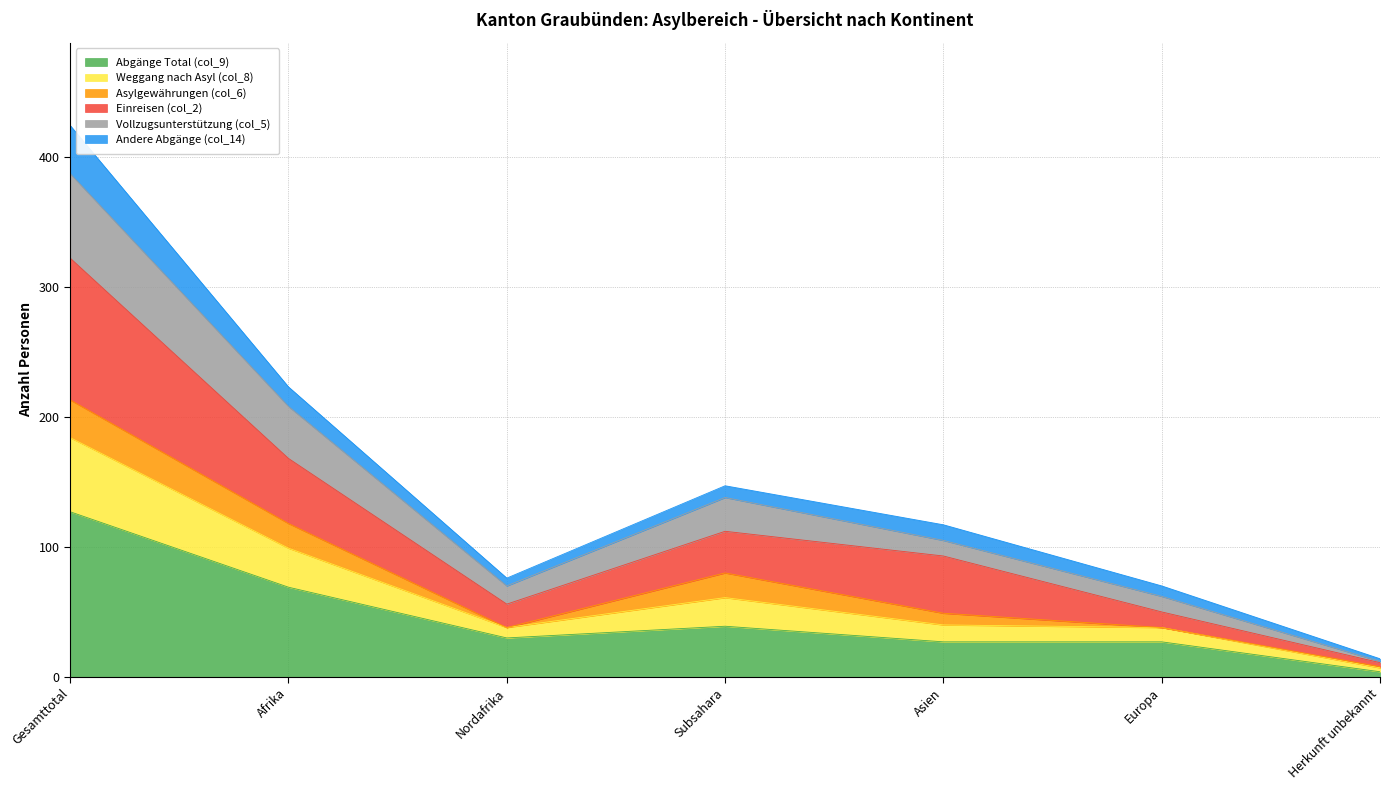

At which category is the sum across all series the highest?

Gesamttotal